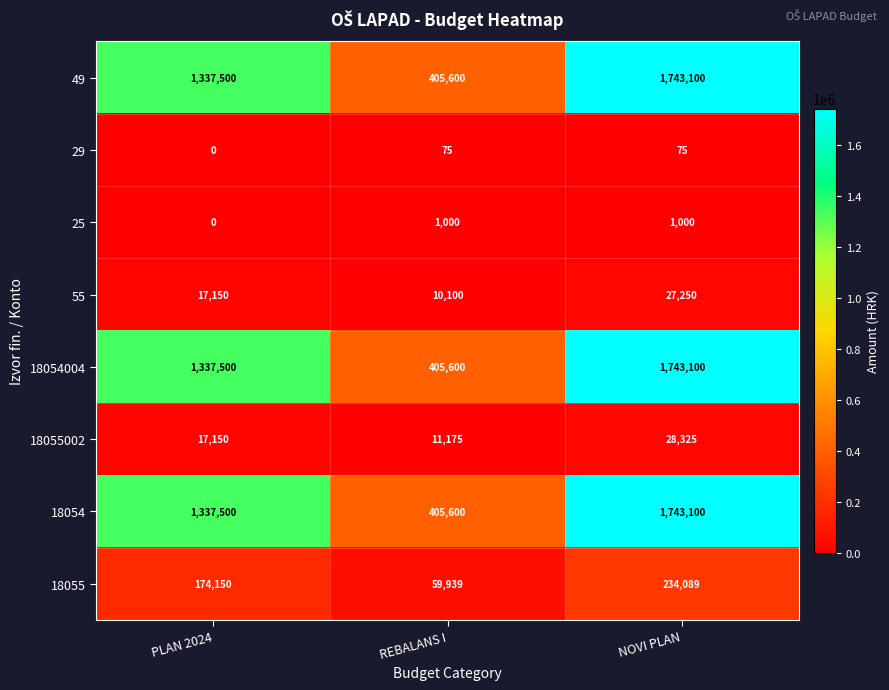

Rank the categories by 18055 value from highest to lowest.

NOVI PLAN, PLAN 2024, REBALANS I